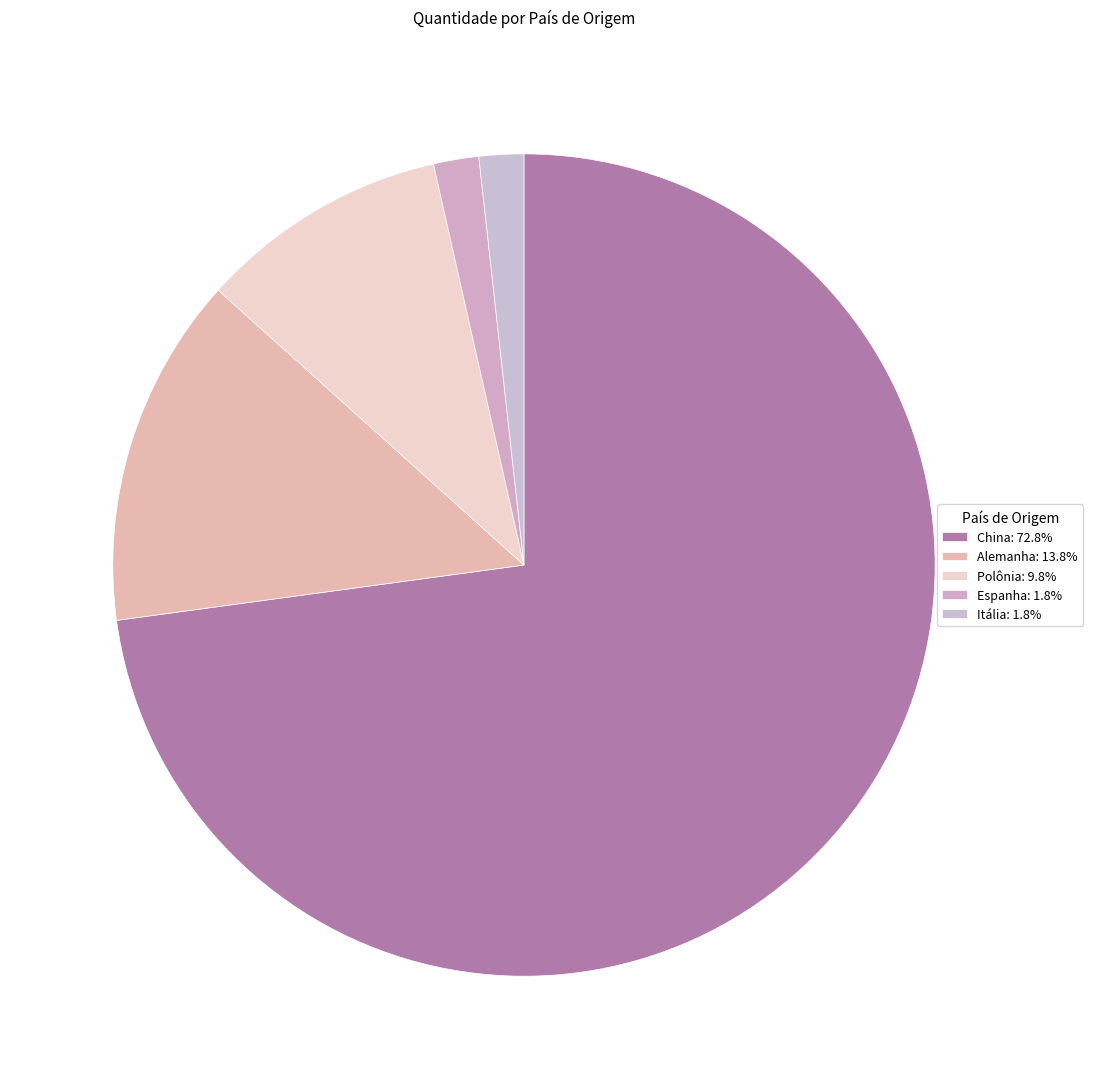

How many segments does this pie chart have?

5